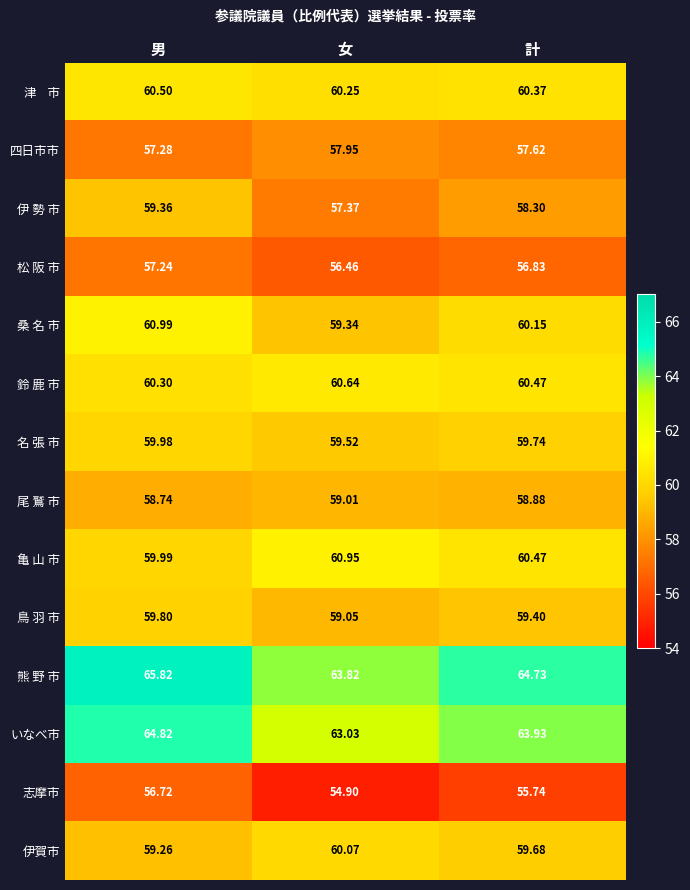

Which series has the widest spread of values?

熊 野 市